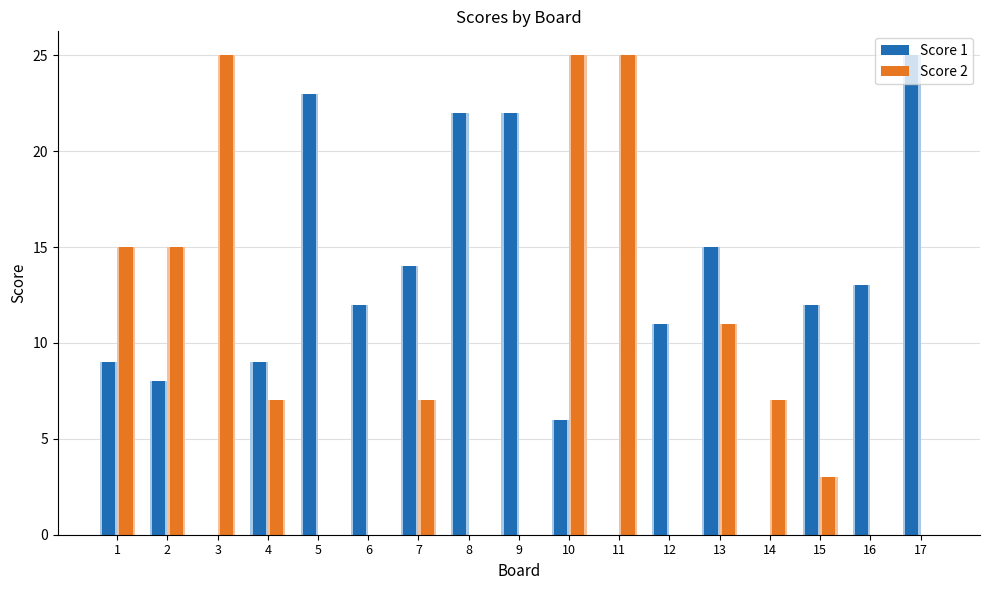

The Score 1 series shows 35 at 8. True or false?

False